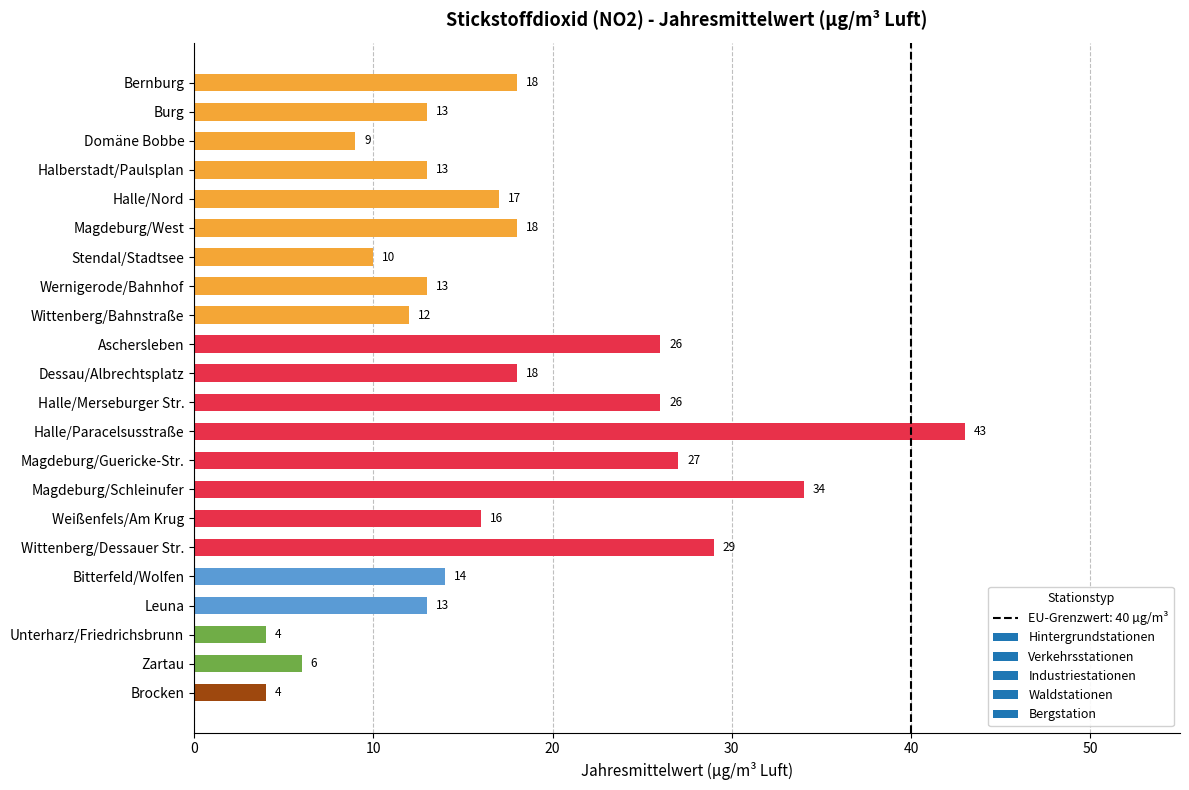

What position from the bottom is Aschersleben?

13